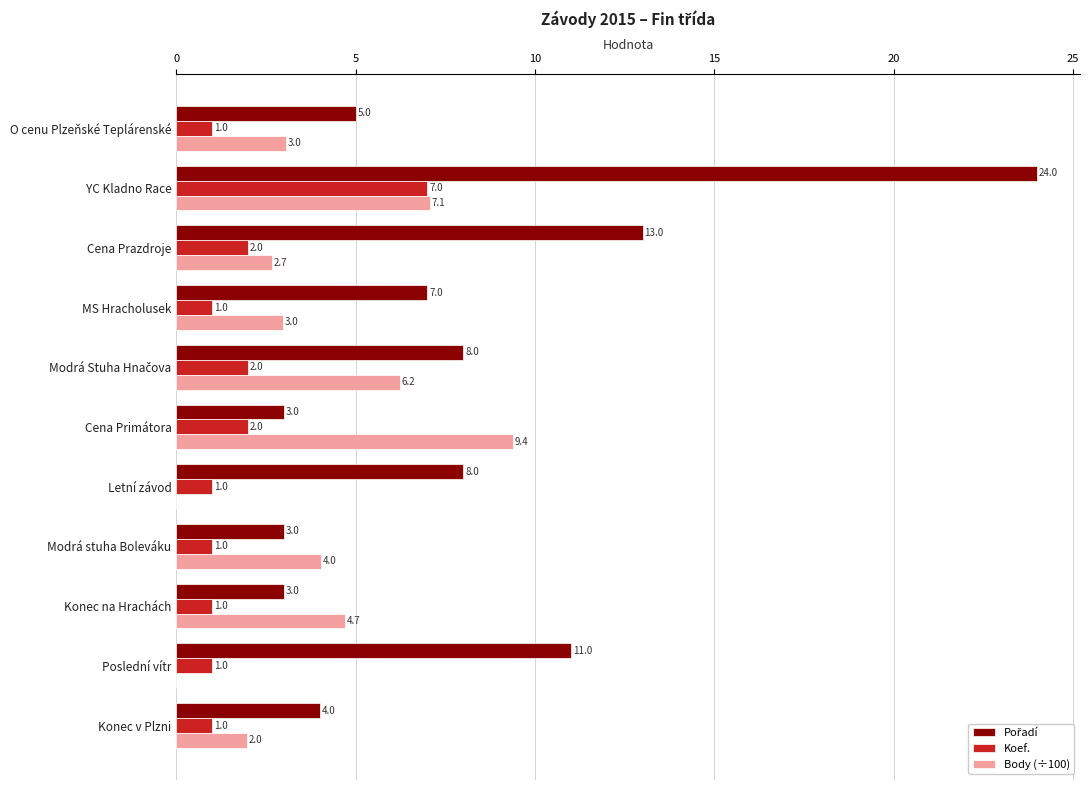

The Koef. series shows 2.9 at YC Kladno Race. True or false?

False